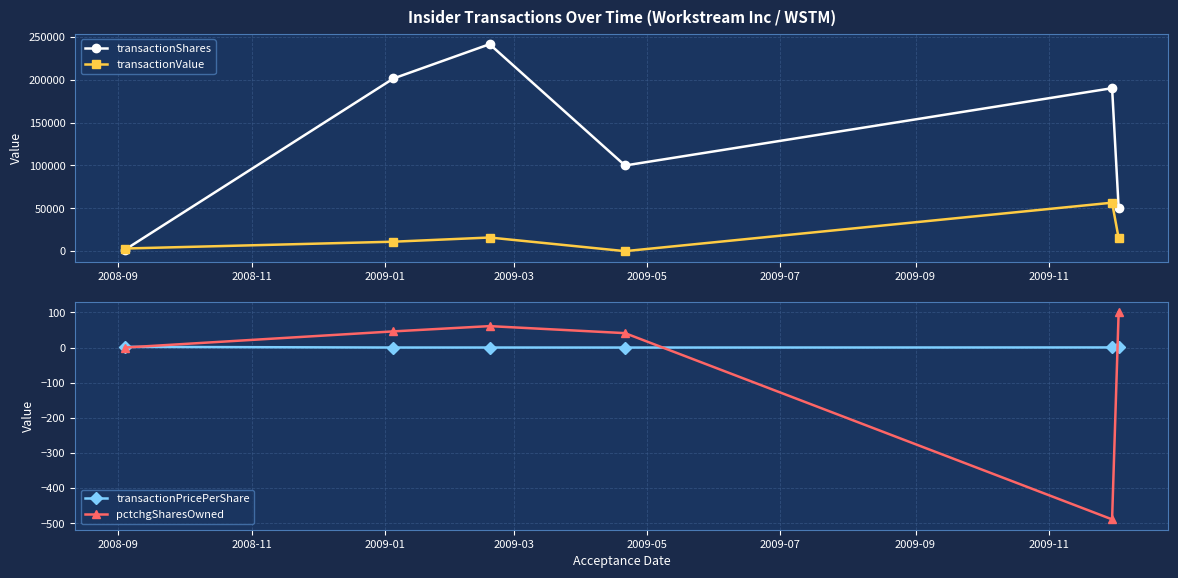

How many data points in pctchgSharesOwned are above 46?

2